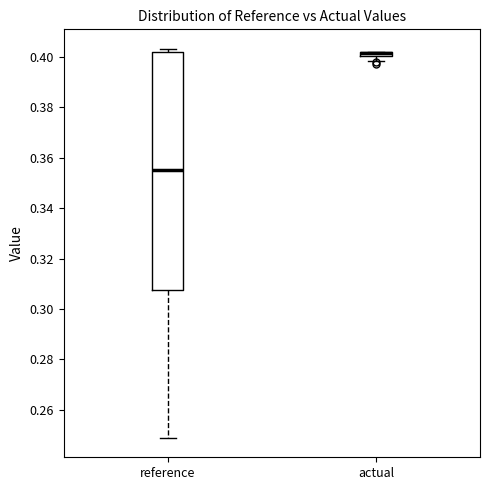

Comparing the boxes themselves (not the whiskers), which one is the tallest?

reference